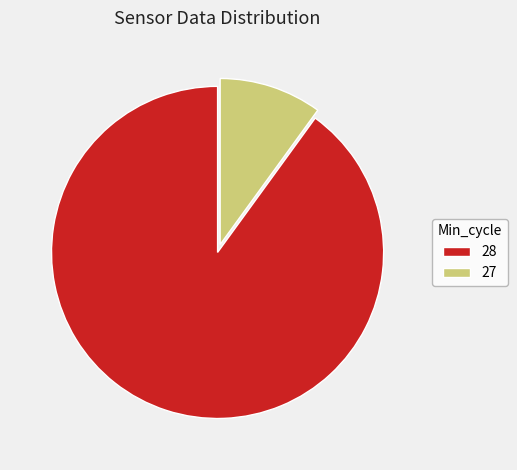

True or false: 28 accounts for 99% of the total.

False